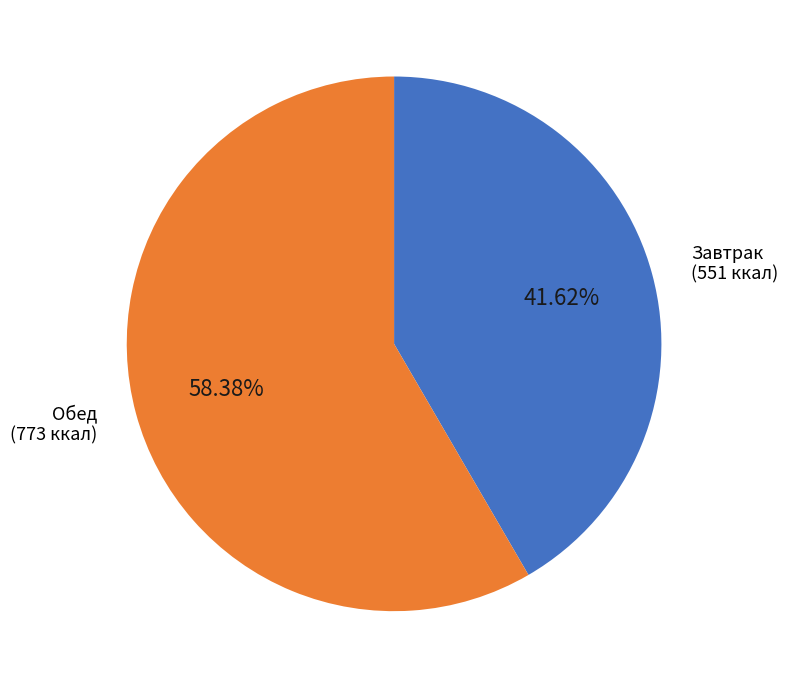

Does any single category account for the majority?

Yes